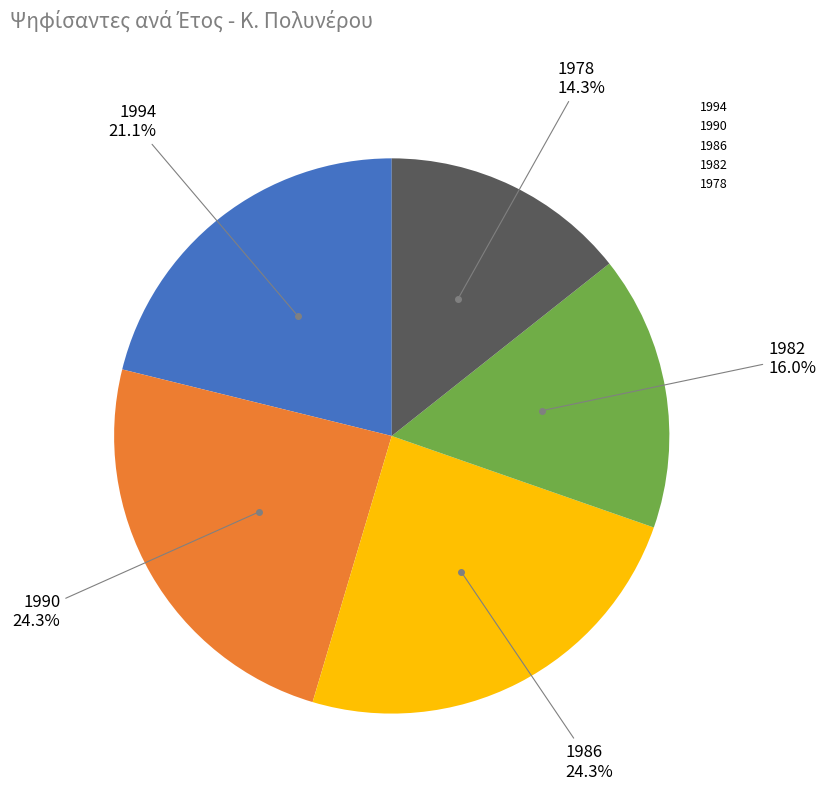

Which slice is the smallest?

1978